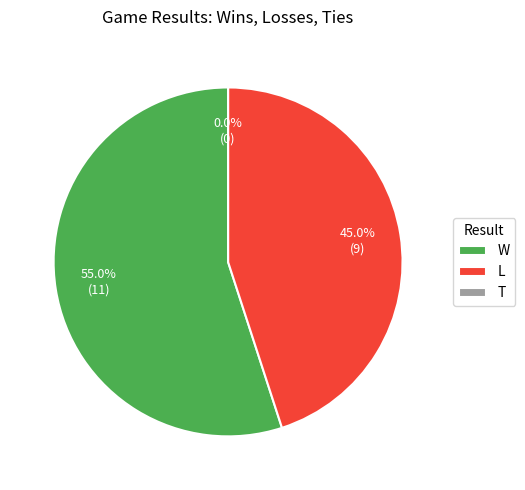

Rank the categories by value from highest to lowest.

W, L, T